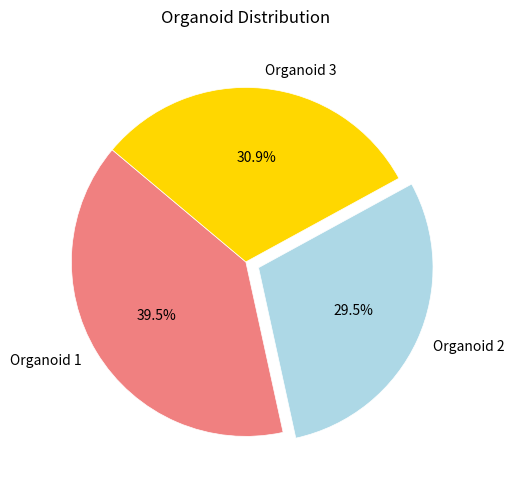

Combined, what portion of the pie is Organoid 3 and Organoid 2?

60.5%